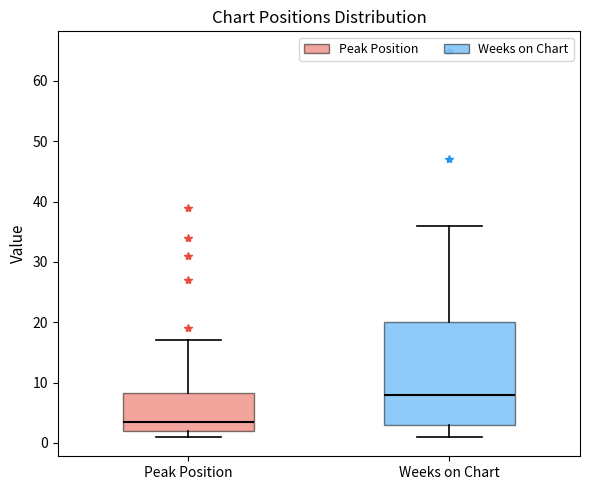

Where does the upper whisker of the box for Weeks on Chart end on the y-axis? The values are not printed on the chart, so give them approximately, as read against the axis.

36